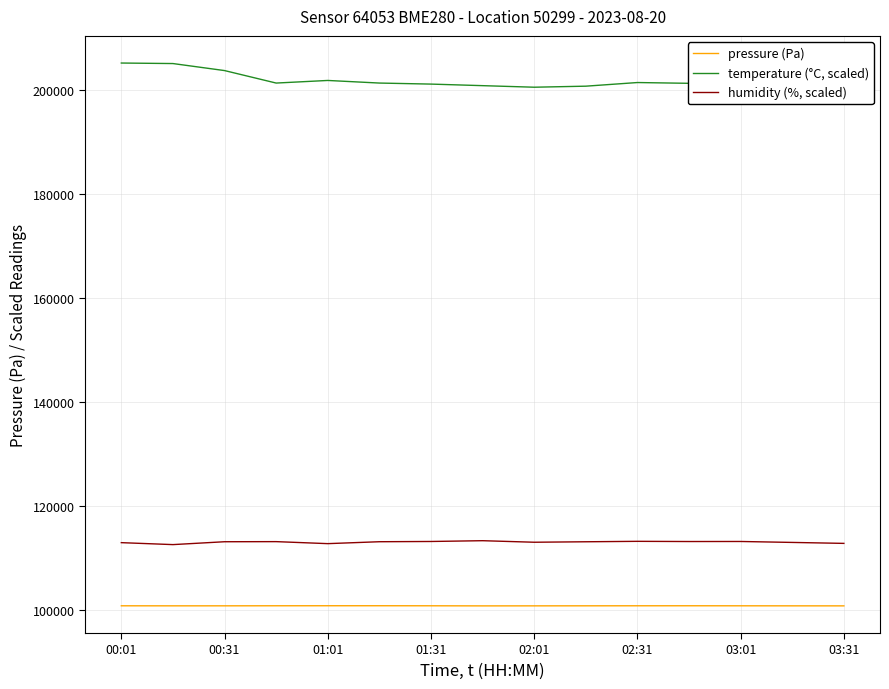

Count the number of data series in this chart.

3